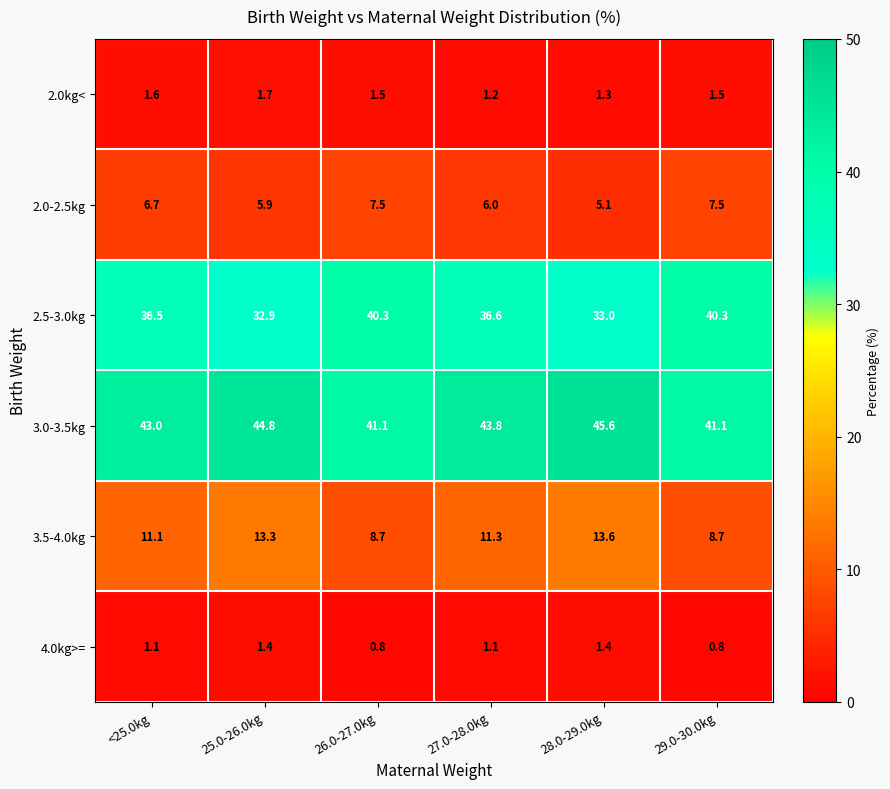

Which series has the widest spread of values?

2.5-3.0kg